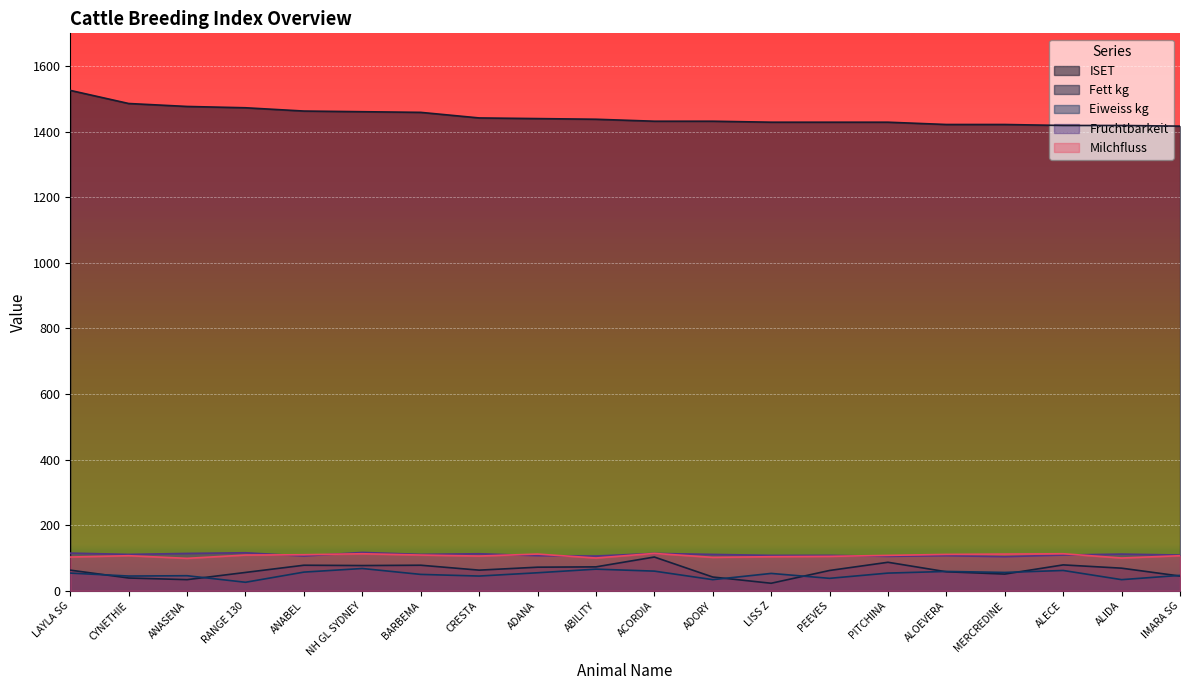

What are all the series names shown in the legend?

ISET, Fett kg, Eiweiss kg, Fruchtbarkeit, Milchfluss